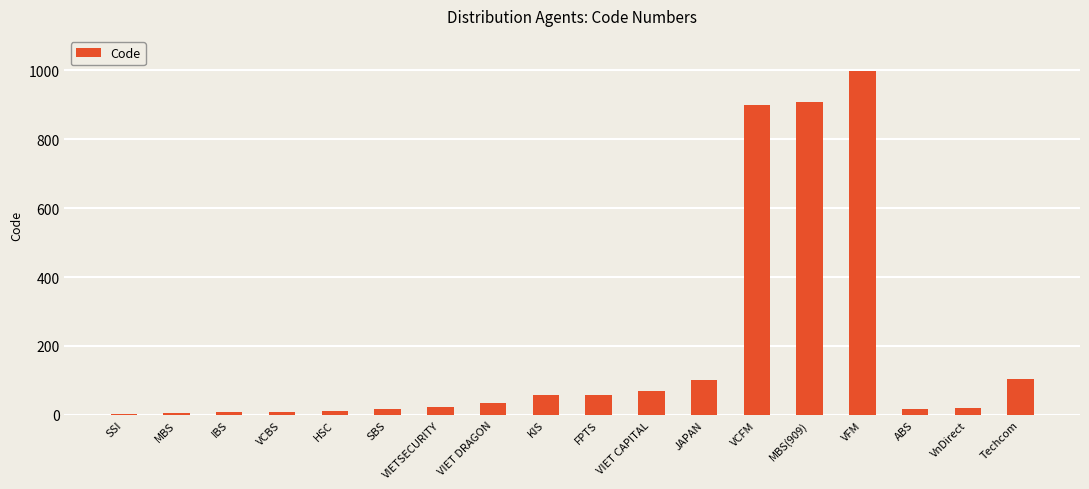

What is the greatest value displayed?

999